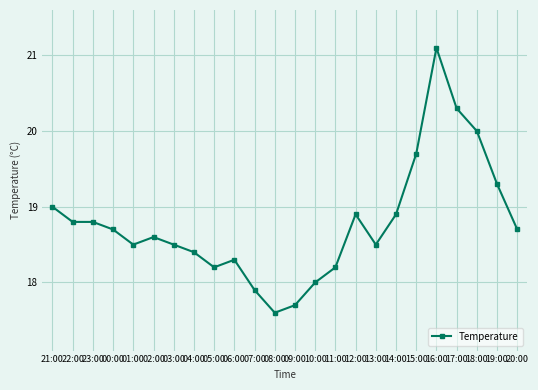

Between 16:00 and 20:00, which is larger?

16:00